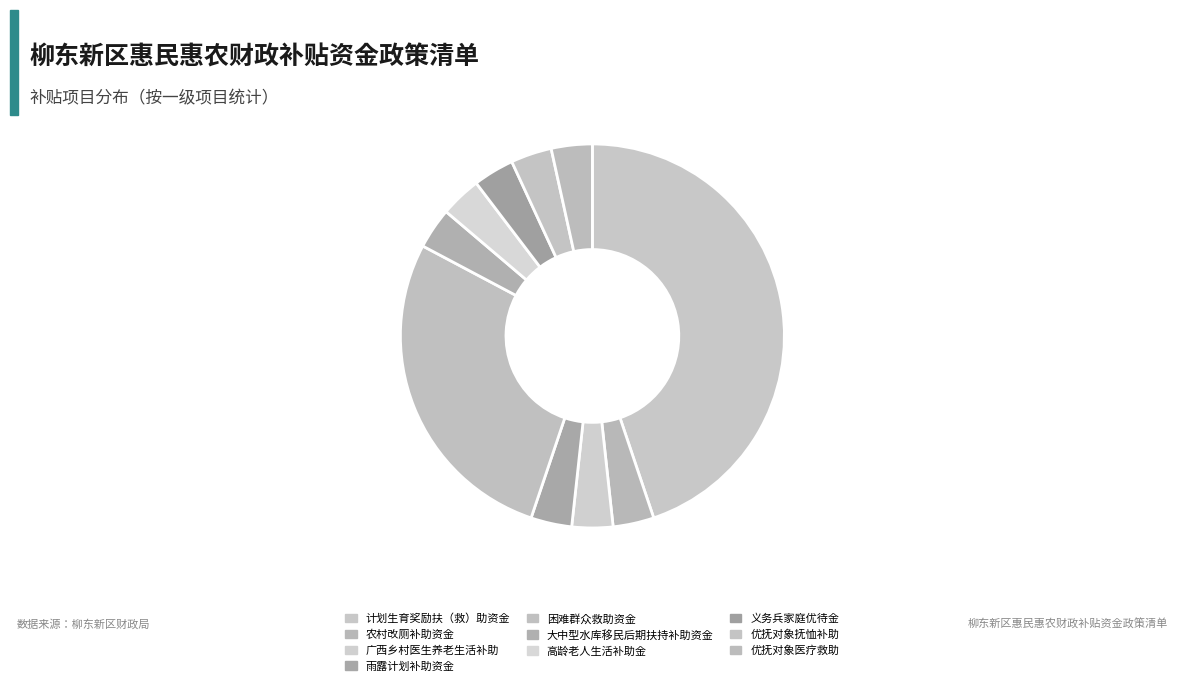

How many slices are in this pie chart?

10